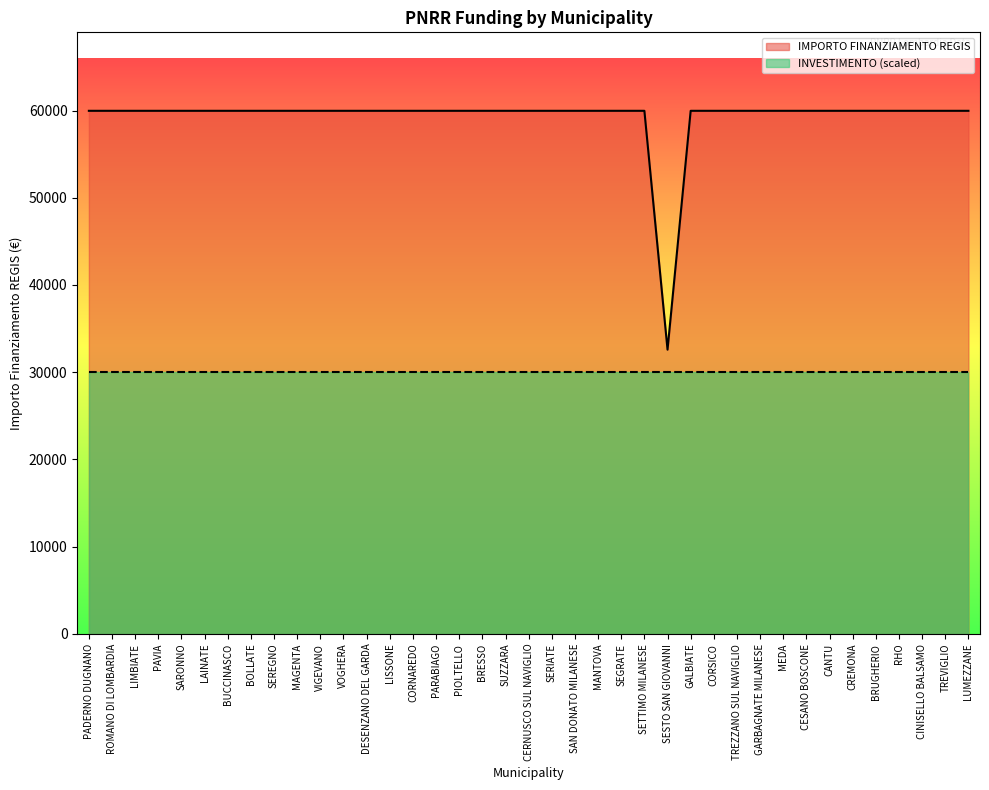

How many distinct data groups are displayed?

2